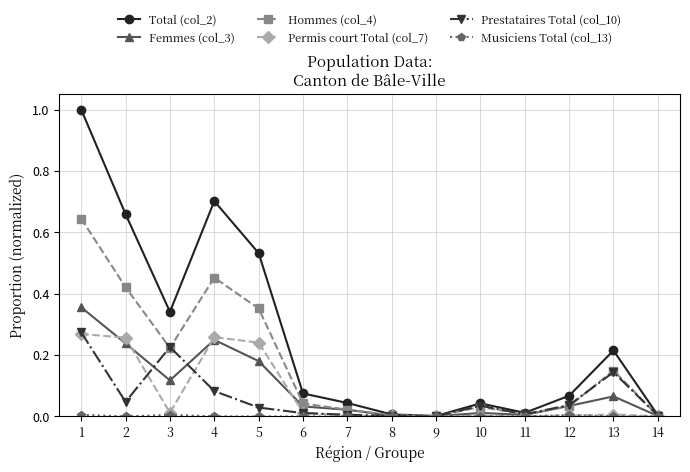

Between 6 and 9, which series saw the biggest shift?

Total (col_2)